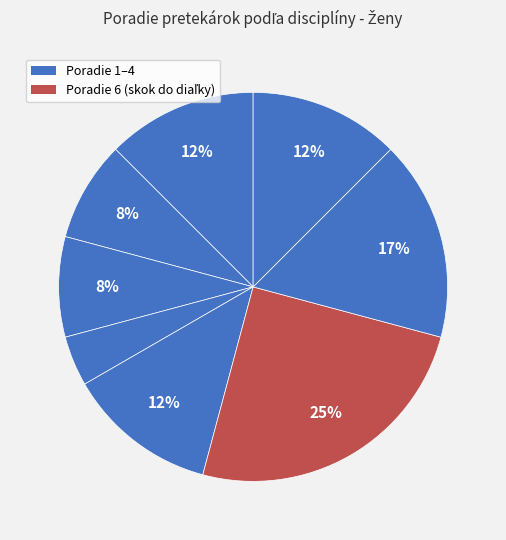

Is there any slice that represents more than half of the pie?

No